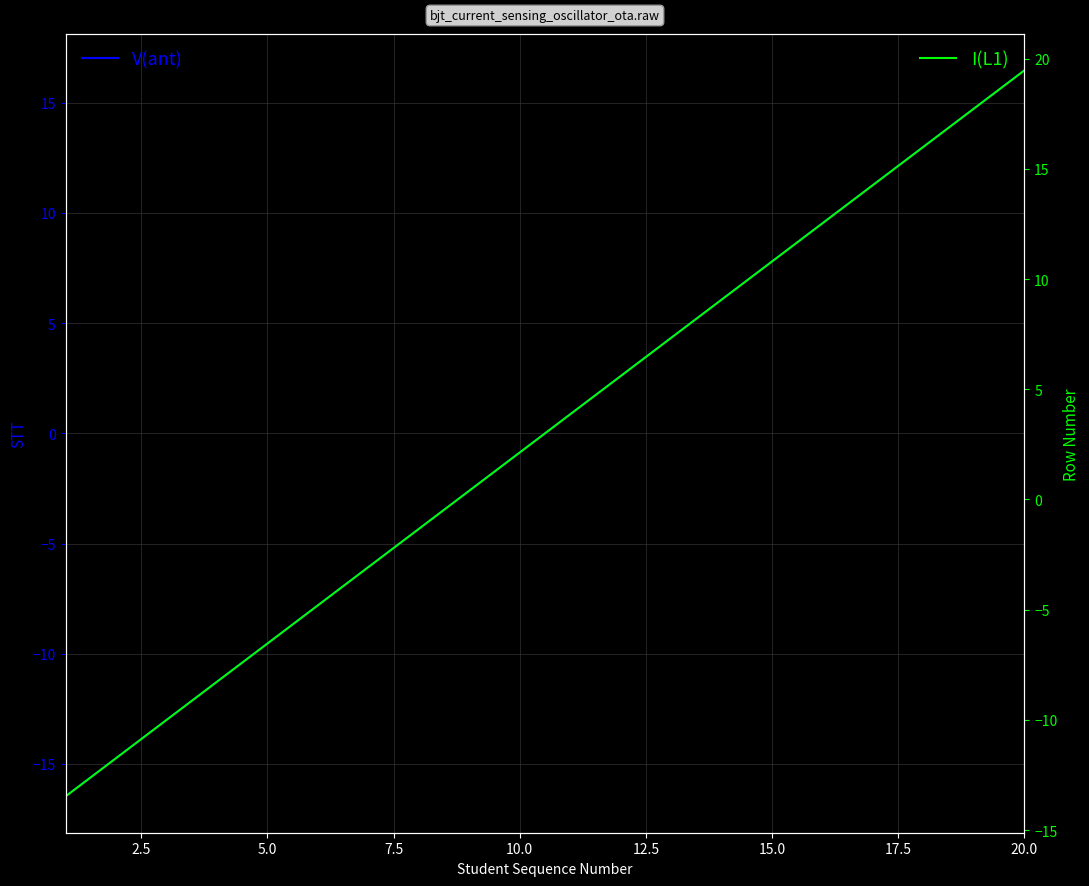

True or false: V(ant) and I(L1) cross at least once.

False